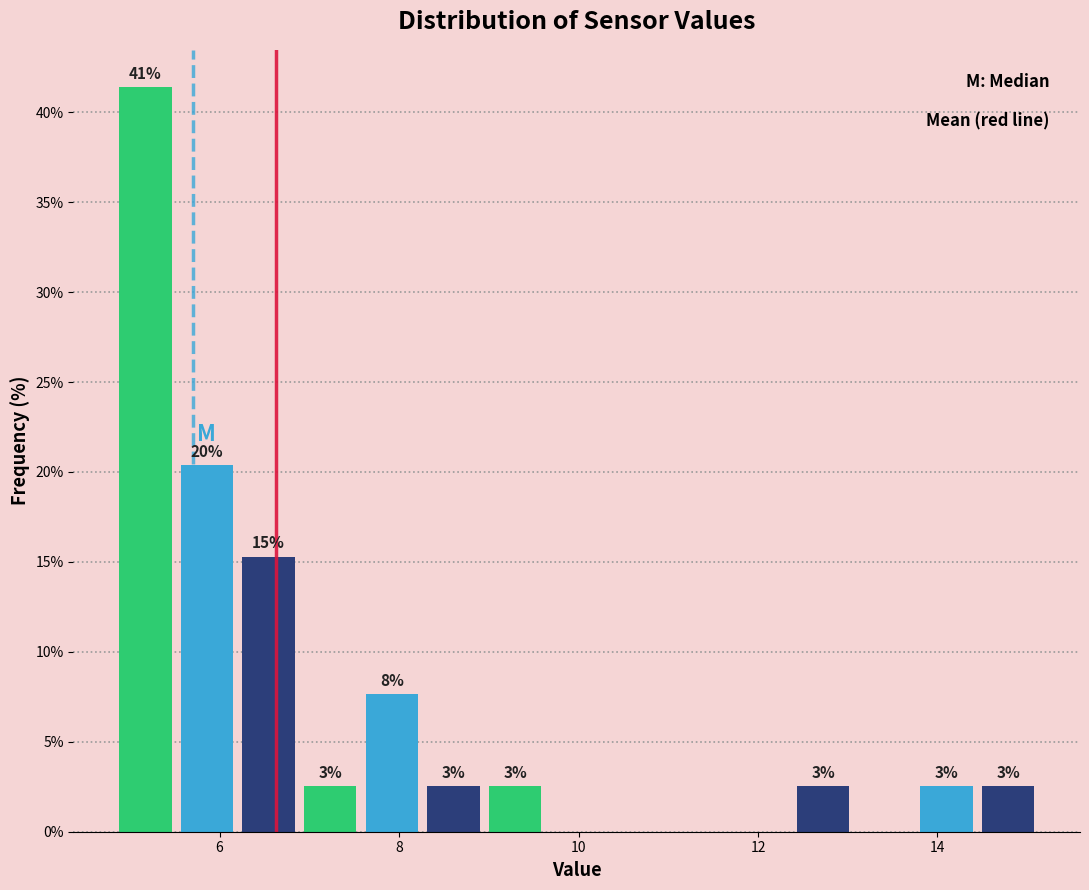

Read against the x-axis, roughly where is the centre of the tallest bar?

5.2